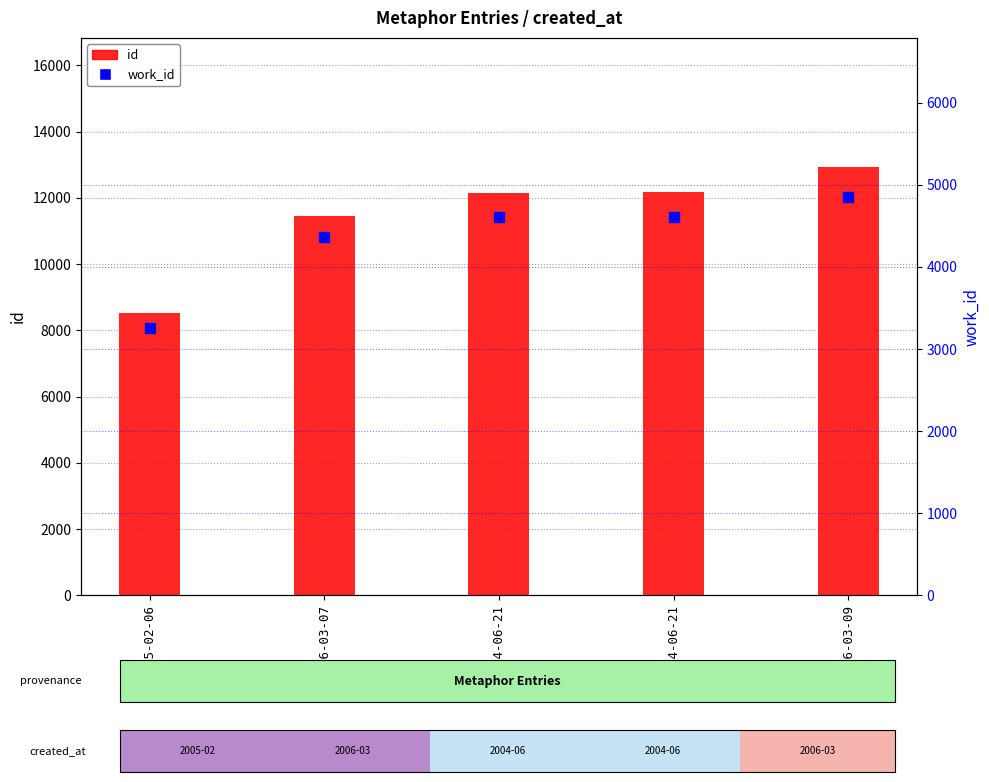

What is the total value across all series at 2004-06-21?

16771